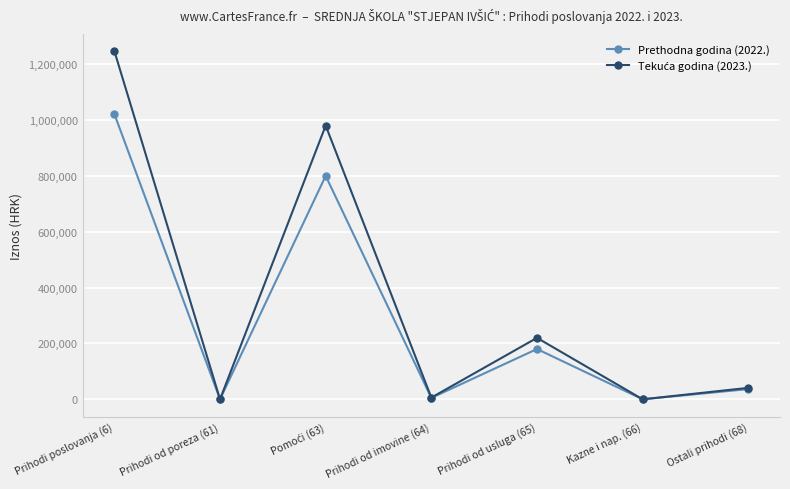

What position from the left is Prihodi poslovanja (6)?

1